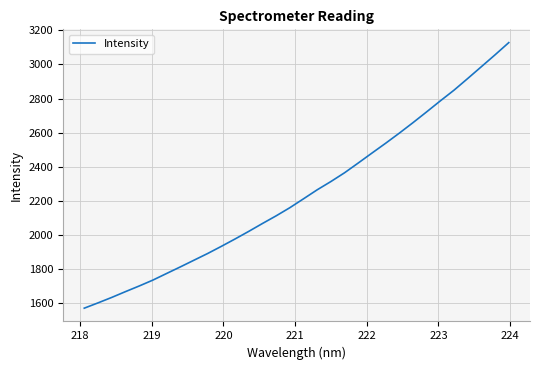

What is the minimum value shown in the chart?

1571.3